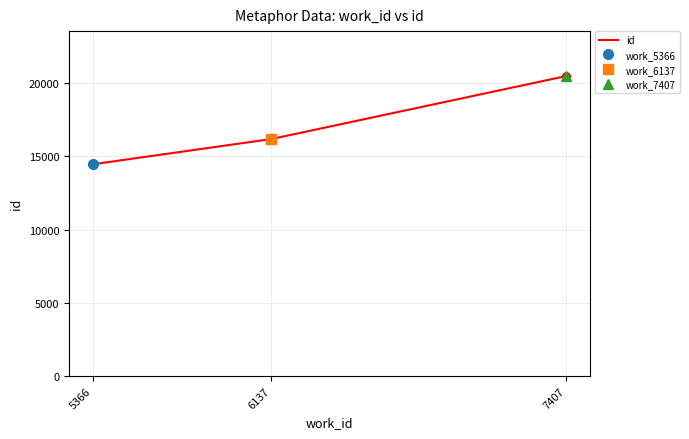

Approximately how many times larger is the value at 7407 compared to 6137?

1.3